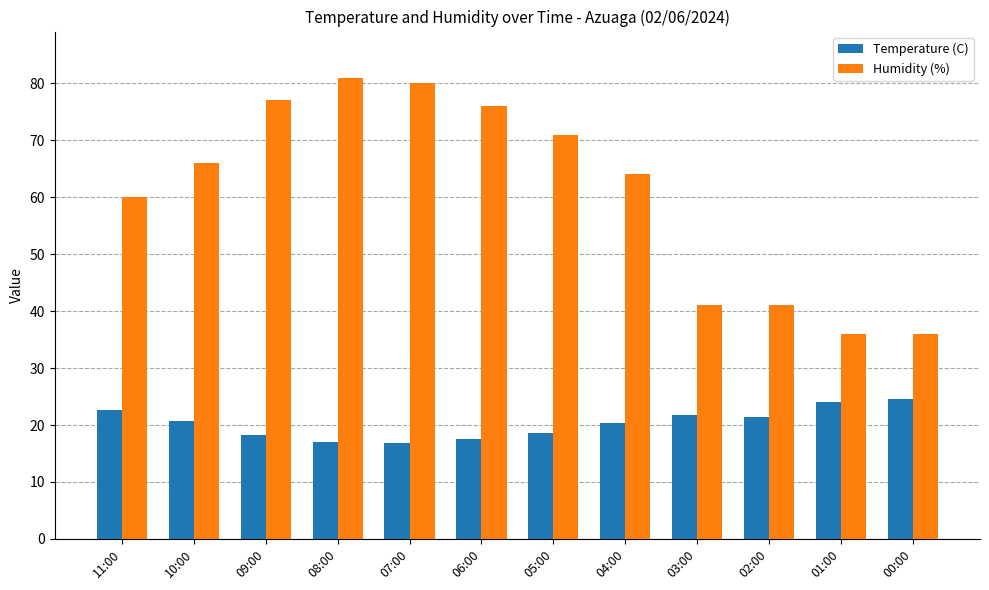

At 03:00, list the series in order from smallest to largest.

Temperature (C), Humidity (%)